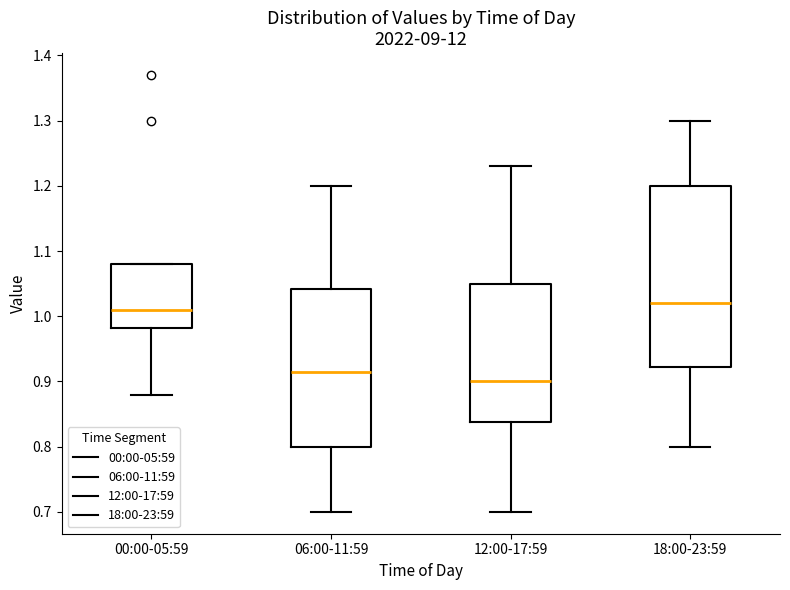

Where is the lower edge of the box for 18:00-23:59 on the y-axis? The values are not printed on the chart, so give them approximately, as read against the axis.

0.92